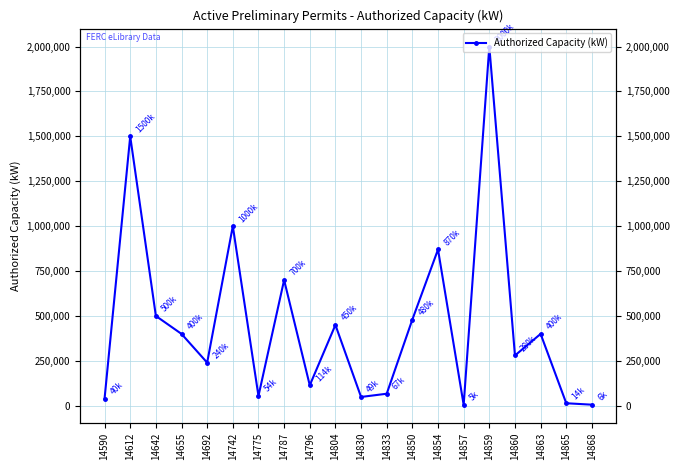

Is it true that the value at 14590 is 40000?

True